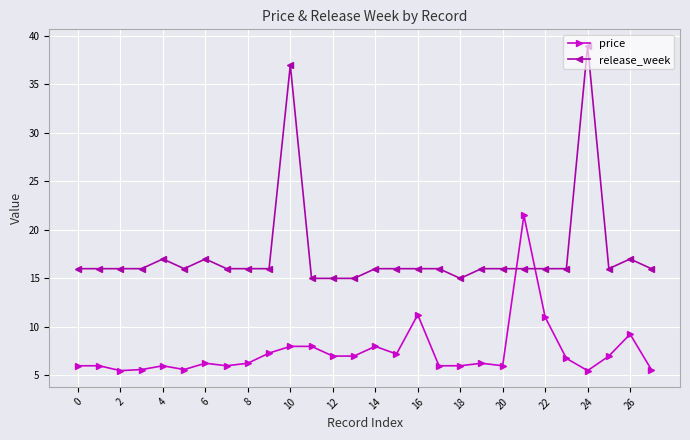

How many intersections are there between price and release_week?

2